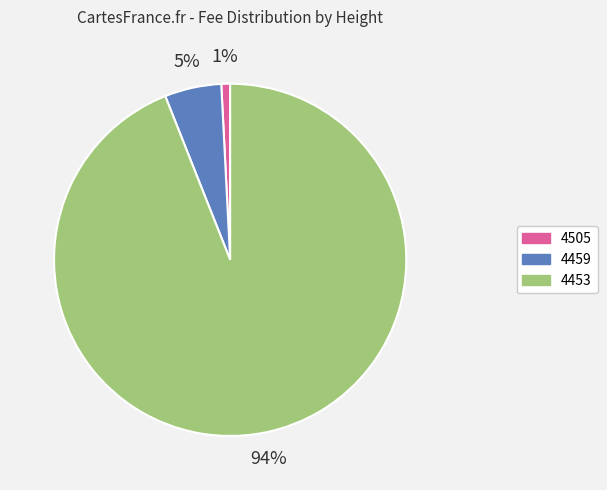

Count the number of slices in the pie.

3